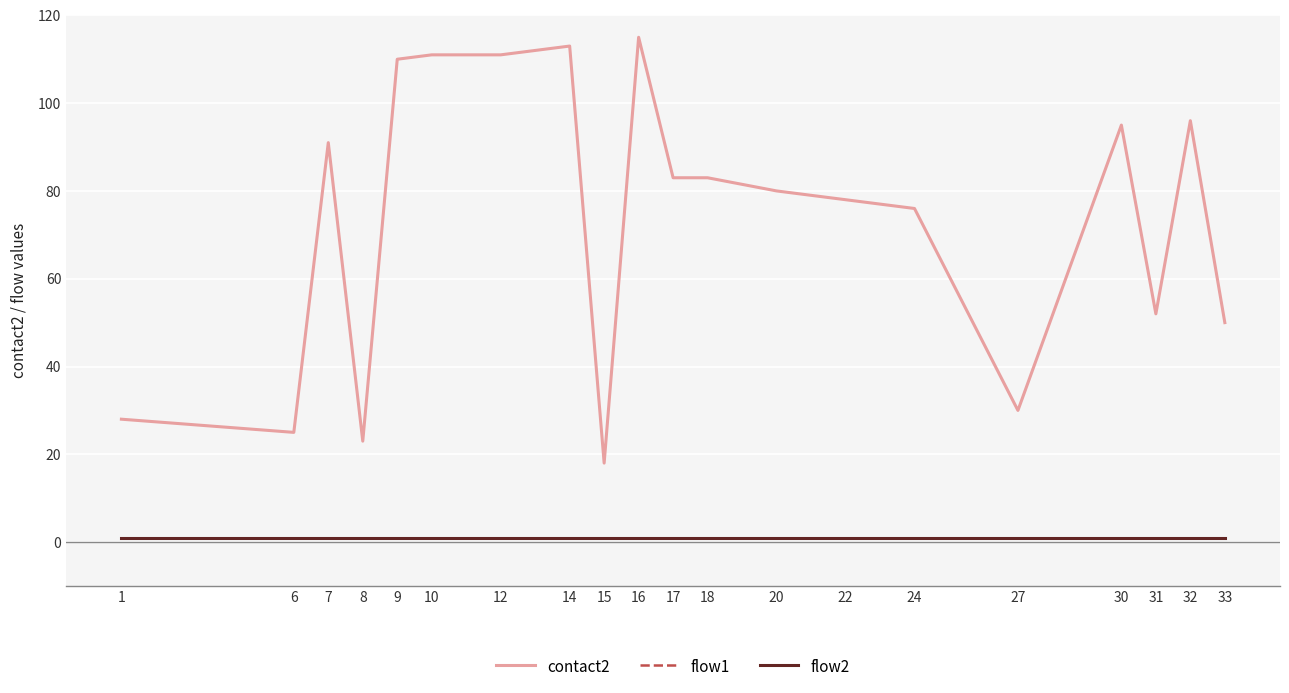

Does the chart display data point markers on the line(s)?

No